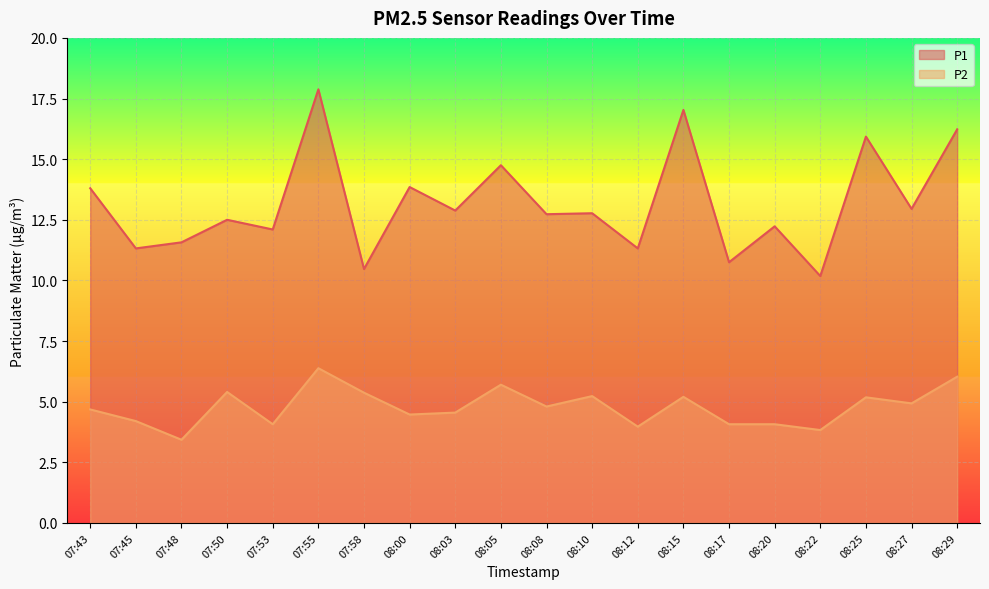

Which series has the largest total across all categories?

P1